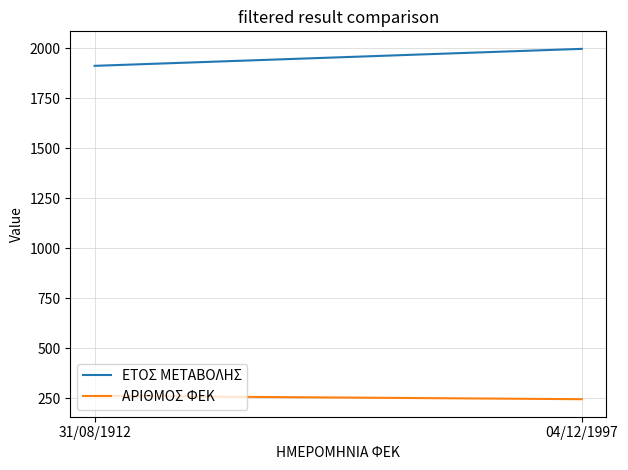

Between 04/12/1997 and 31/08/1912, which is larger?

04/12/1997